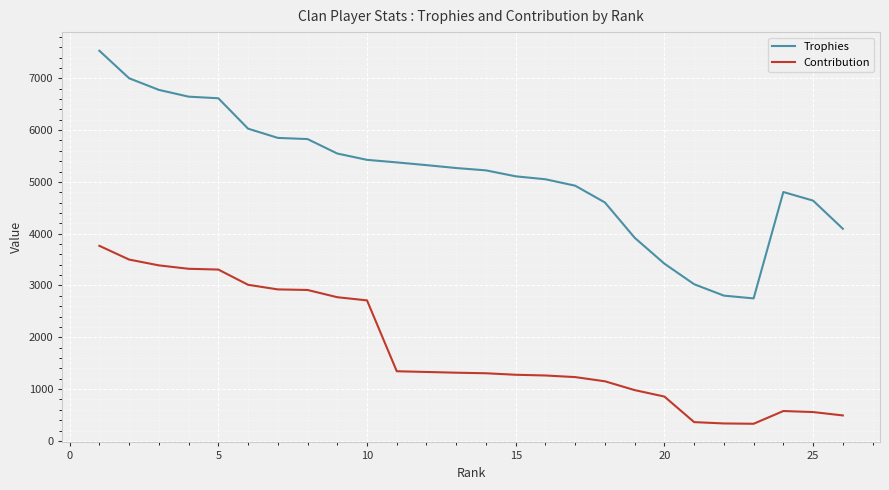

How many lines are shown in the chart?

2